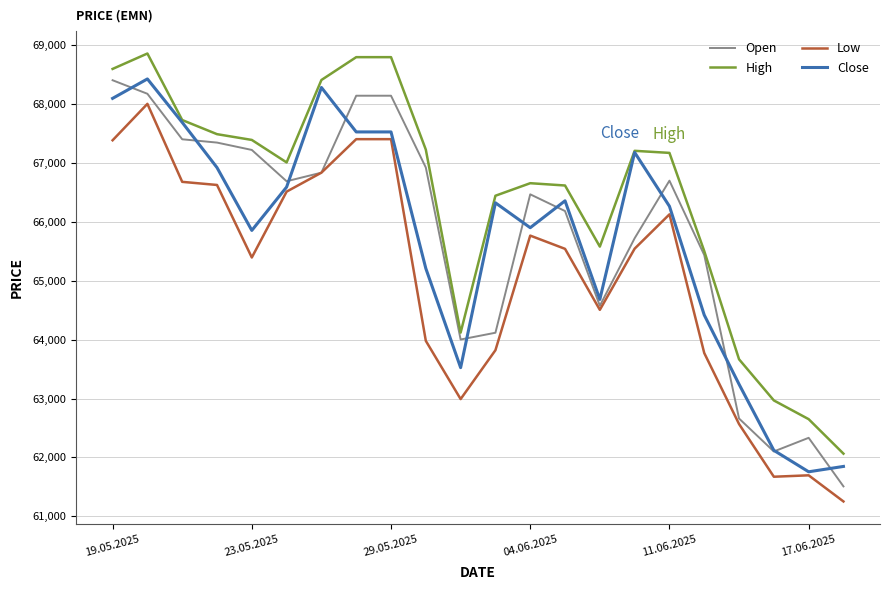

Which series has the largest total across all categories?

High